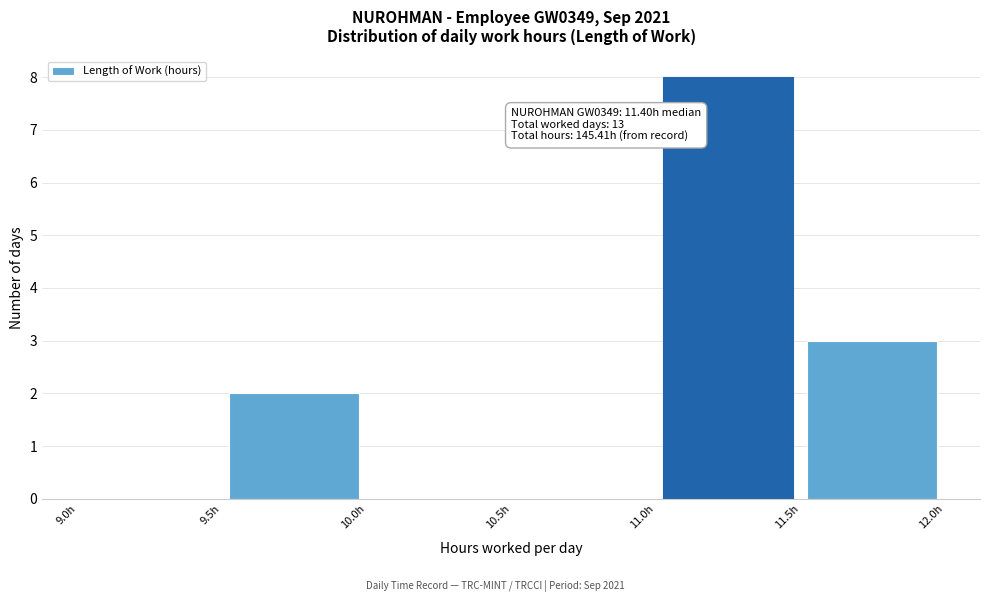

Which range on the x-axis has the tallest bar?

11.0 to 11.5